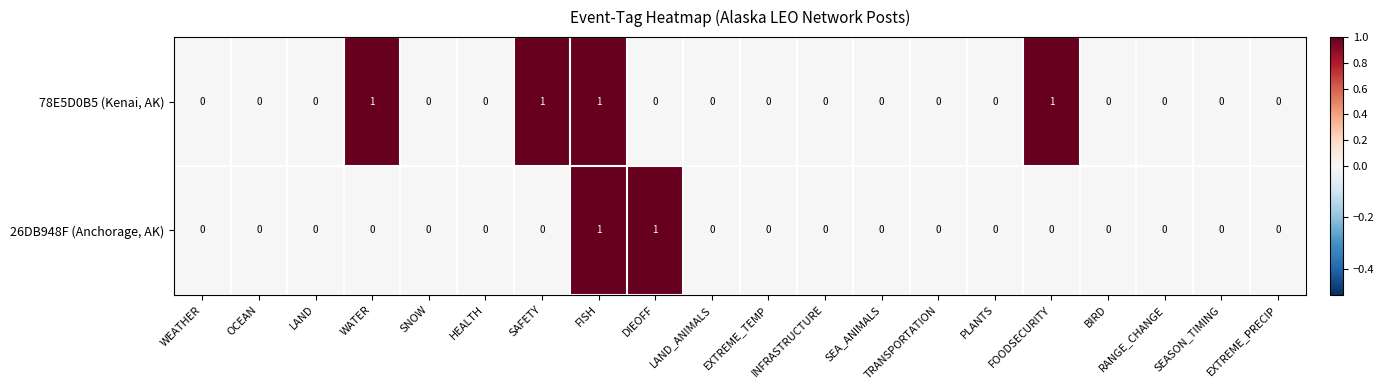

How many 78E5D0B5 (Kenai, AK) values are between 0 and 1?

20